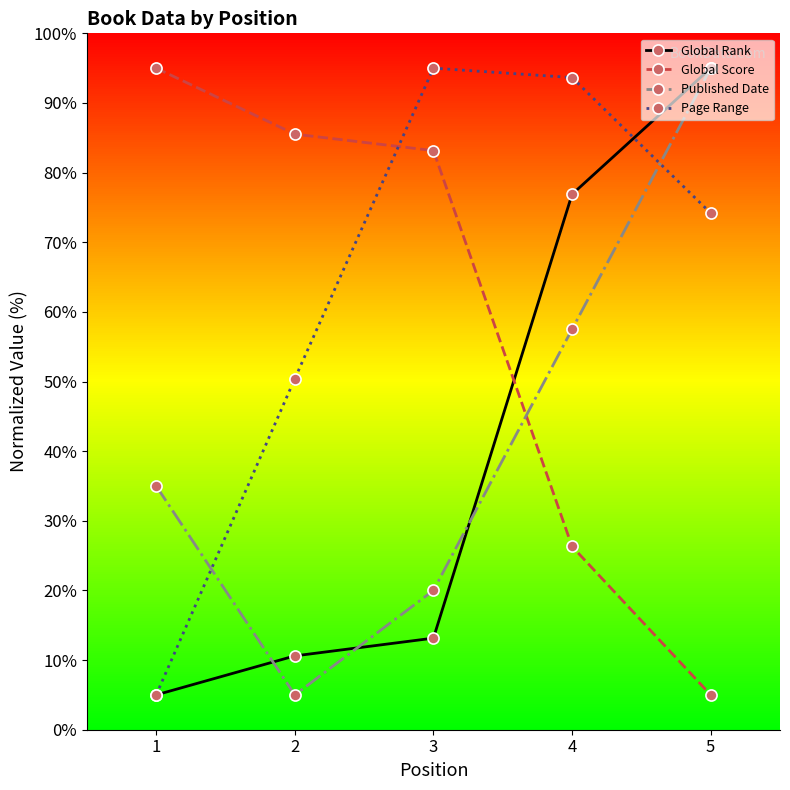

Which series changed the most between 4 and 5?

Published Date